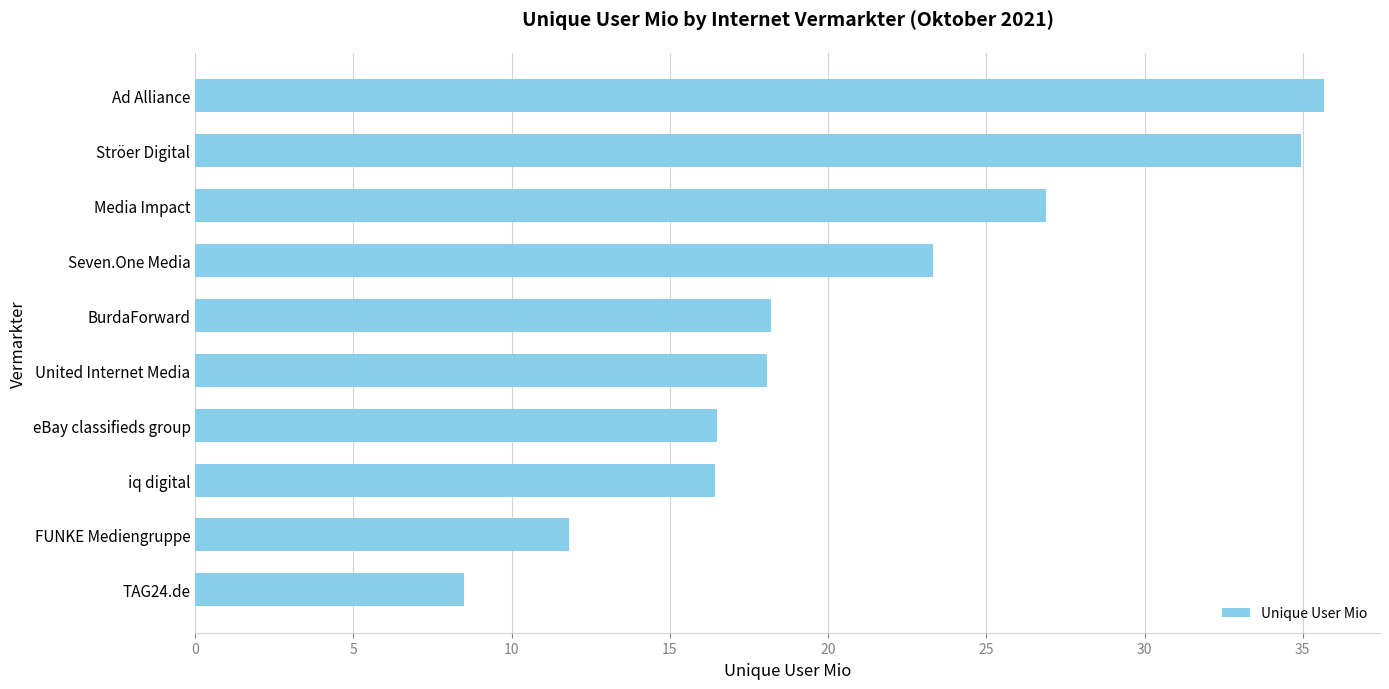

What is the change in value from Ad Alliance to Seven.One Media?

-12.4